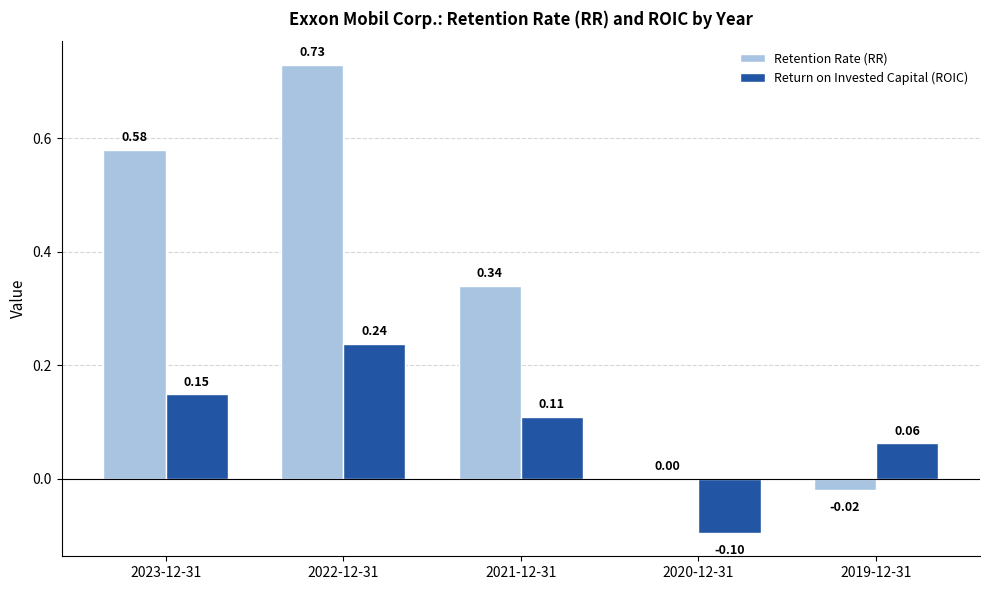

How many distinct data groups are displayed?

2